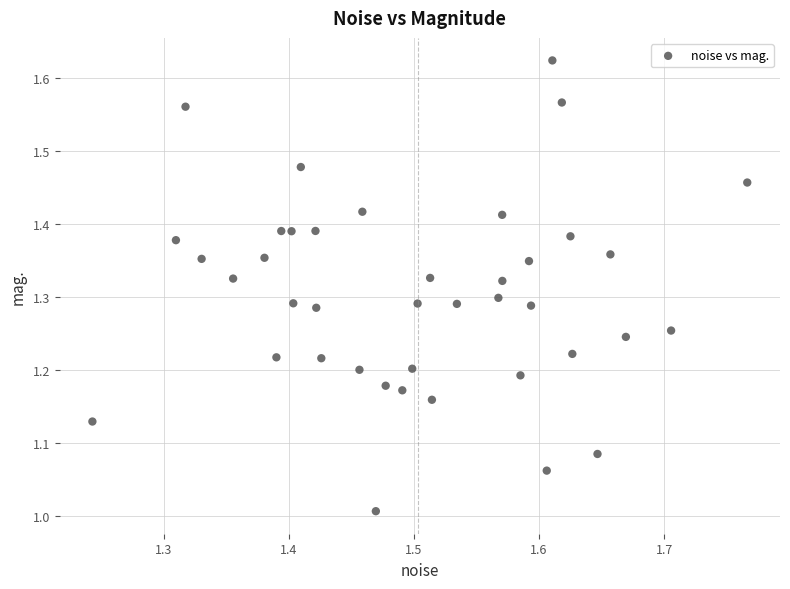

What is the range of Y values (max minus min)?

0.6